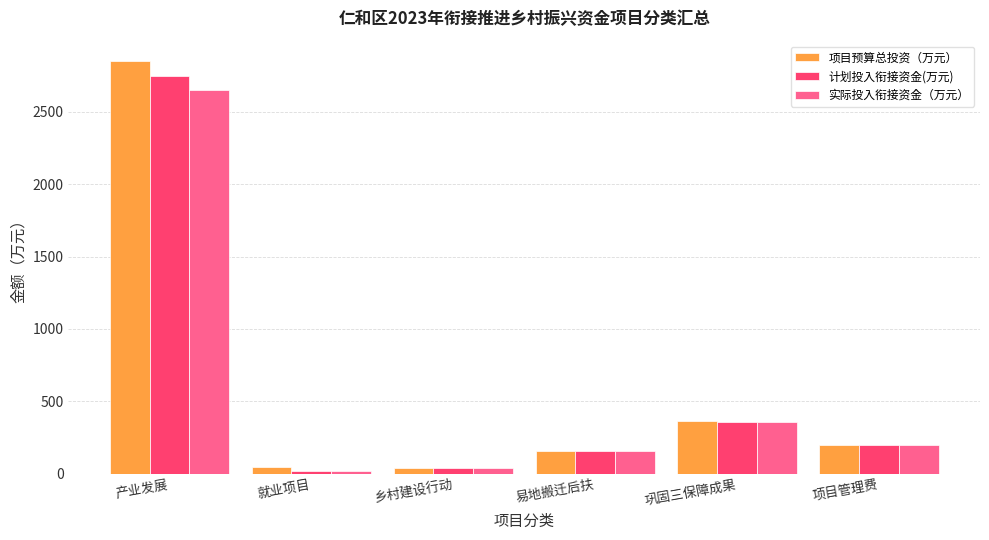

How many data points does each series have?

6